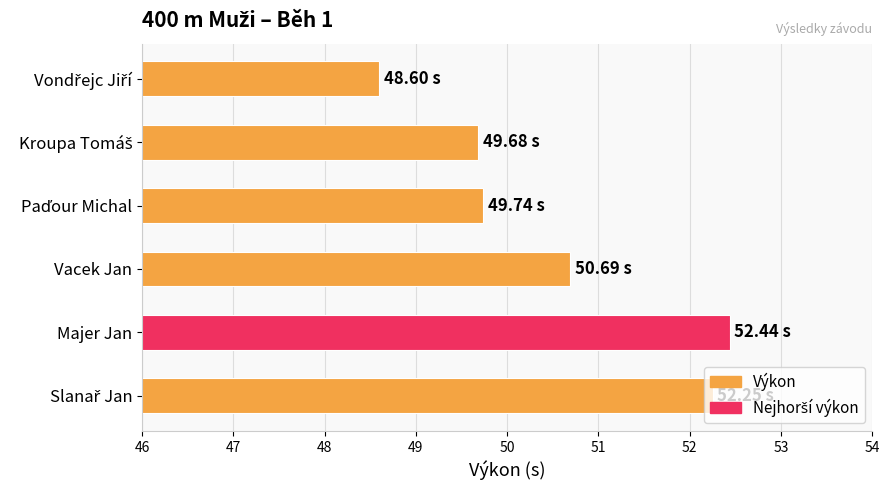

What is the label of the 2nd bar from the bottom?

Majer Jan